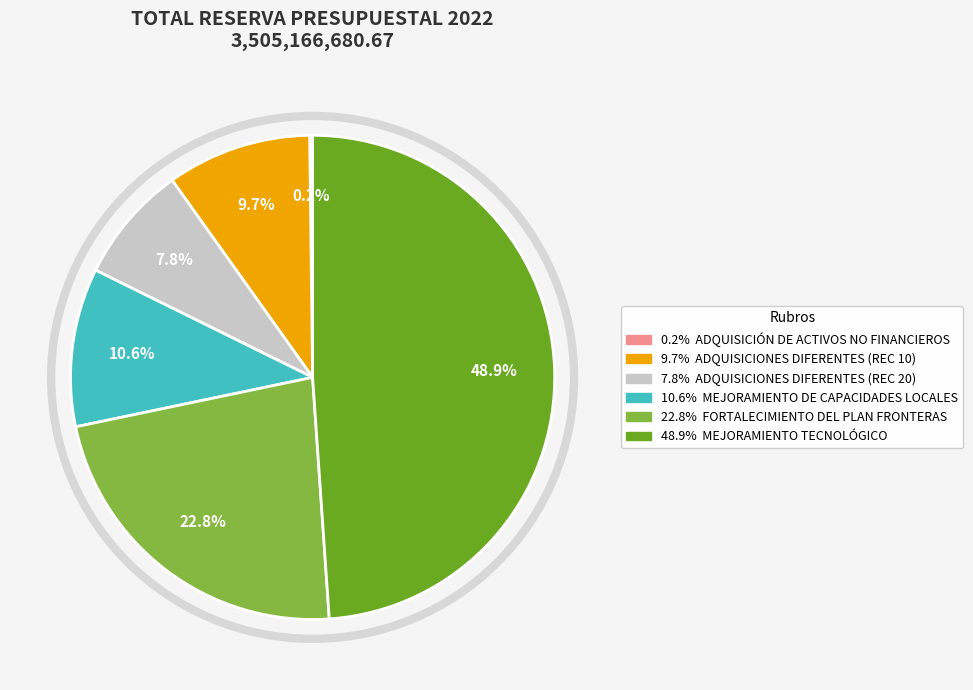

Is there any slice that represents more than half of the pie?

No